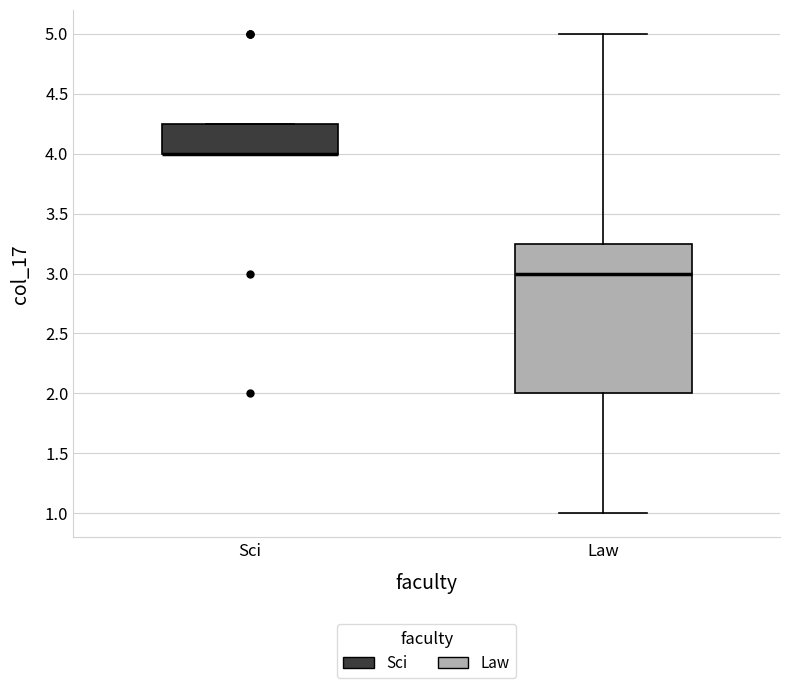

Where is the lower edge of the box for Sci on the y-axis? The values are not printed on the chart, so give them approximately, as read against the axis.

4.00